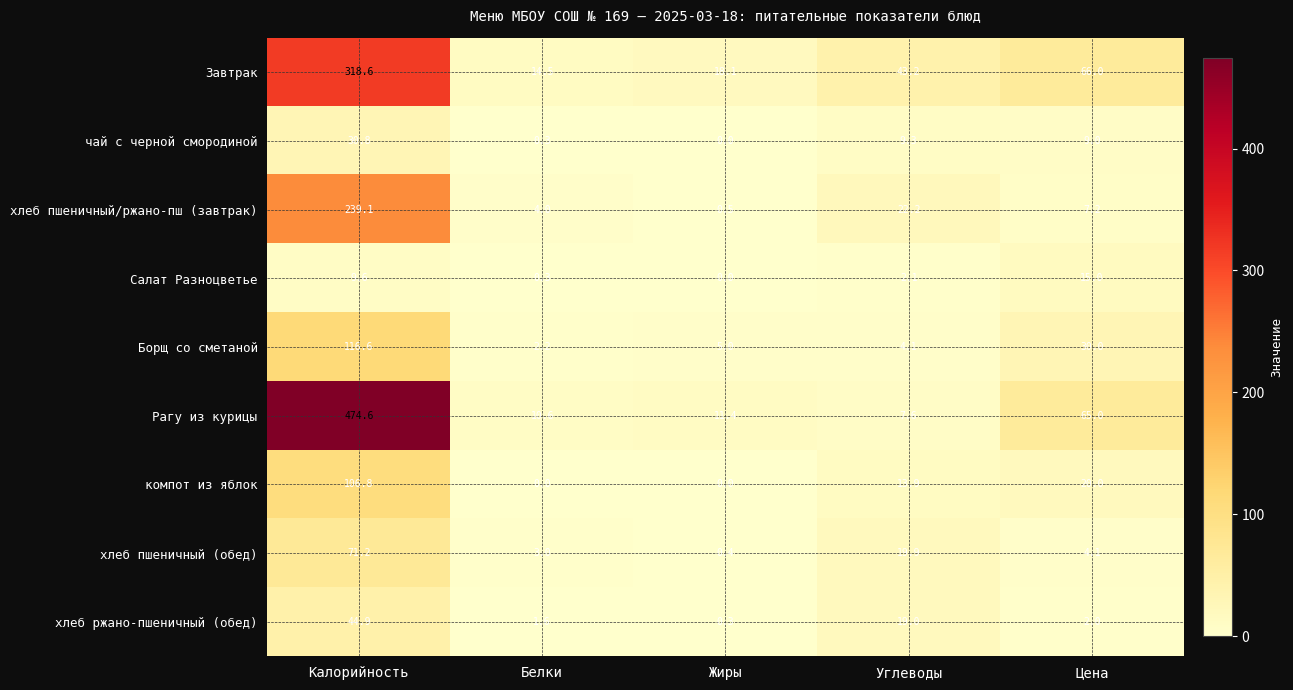

What value does the Борщ со сметаной series have at Цена?

30.0